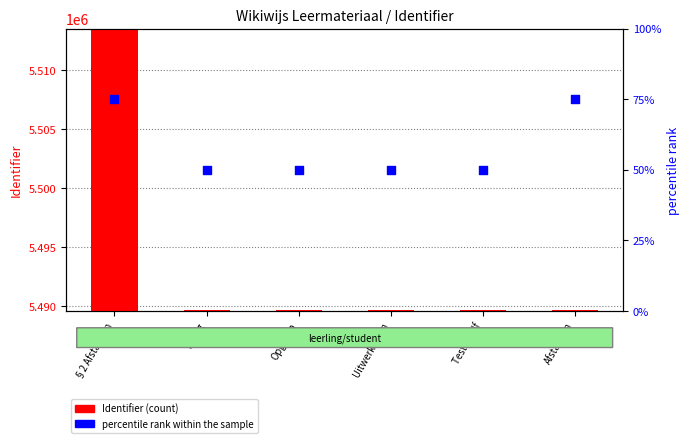

Which series has the largest total across all categories?

Identifier